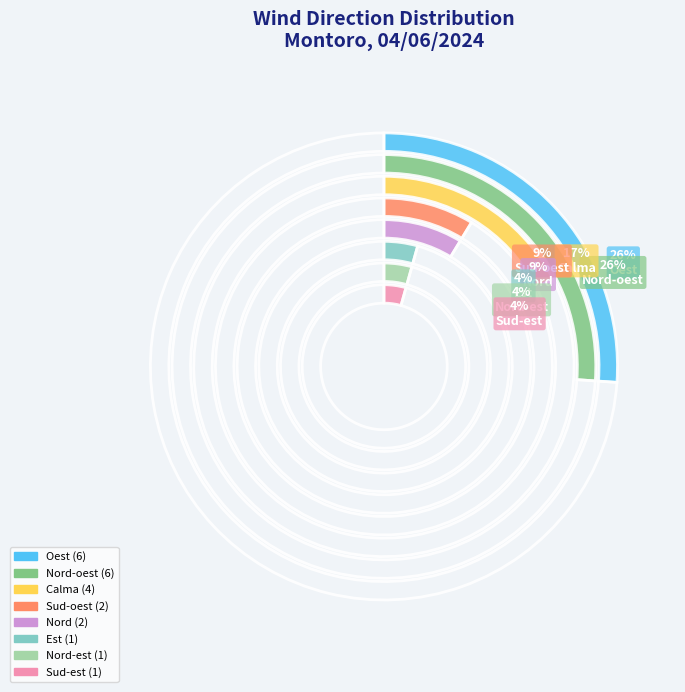

How many segments does this pie chart have?

6